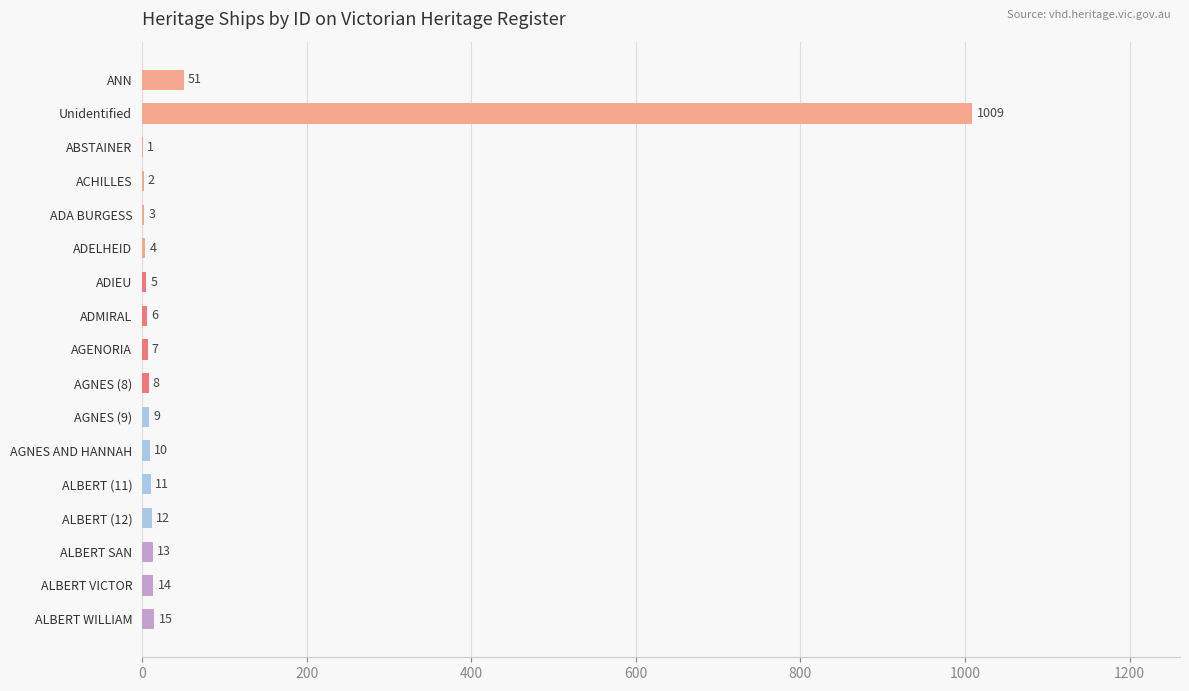

What is the change in value from ABSTAINER to AGENORIA?

+6